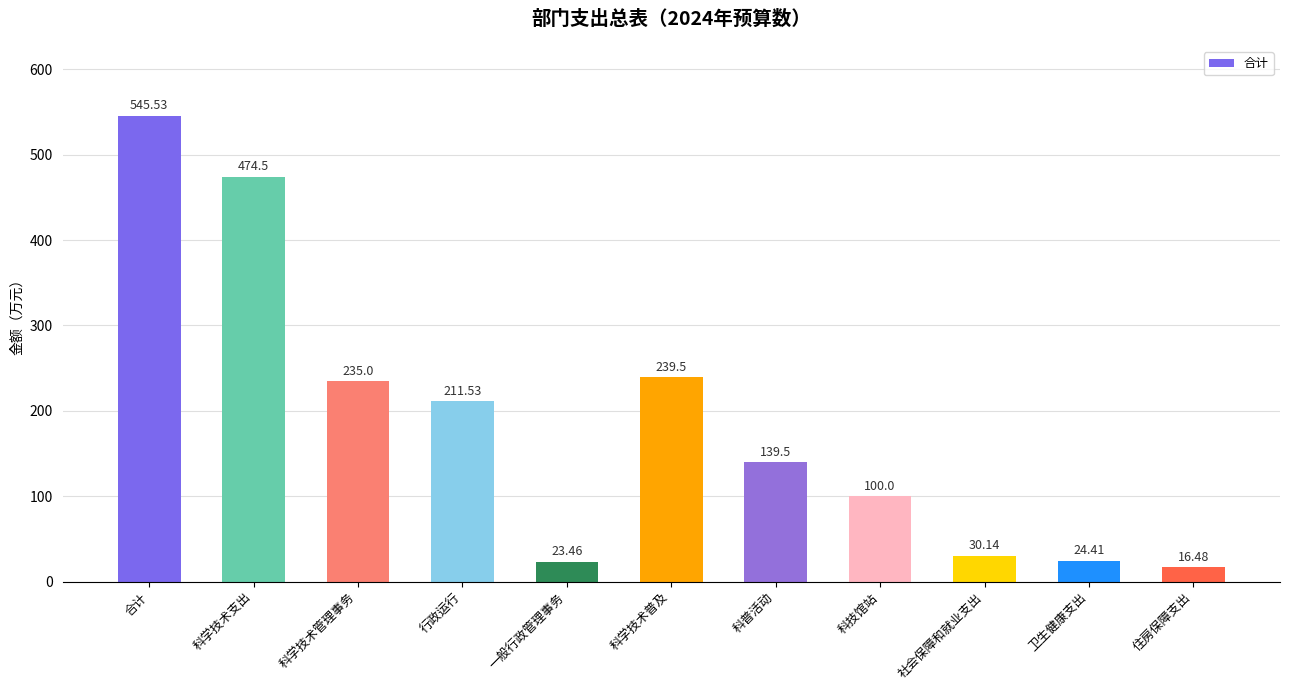

What is the sum of the values at 科技馆站 and 科普活动?

239.5